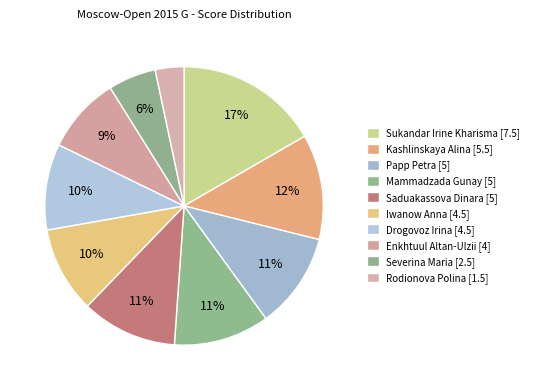

Does Saduakassova Dinara account for over 50% of the chart?

No